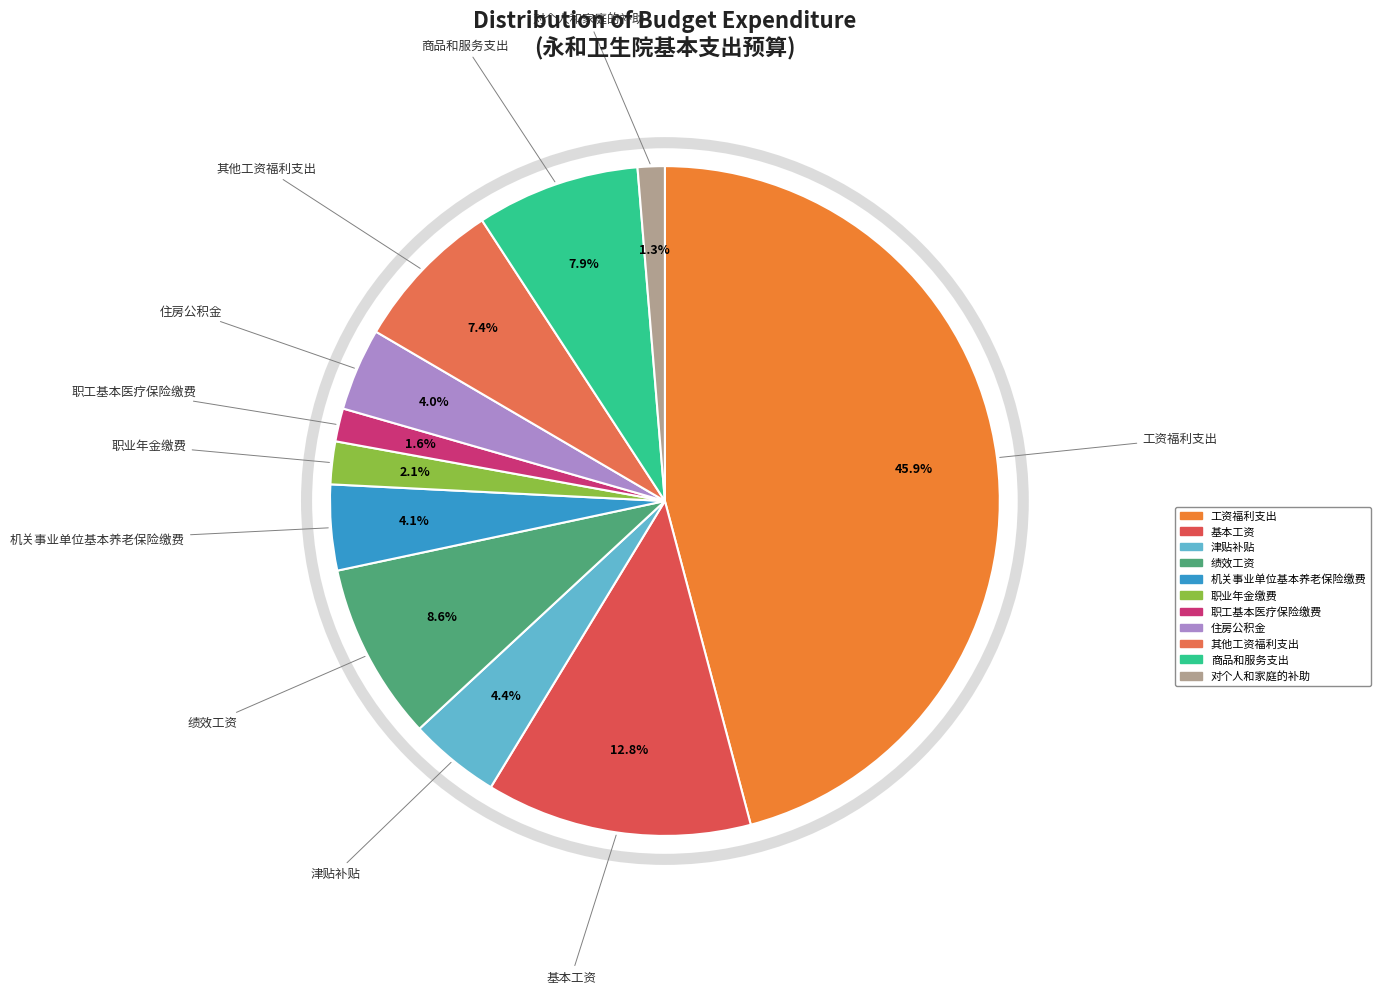

Is it true that 职业年金缴费 is 2% of the pie?

True